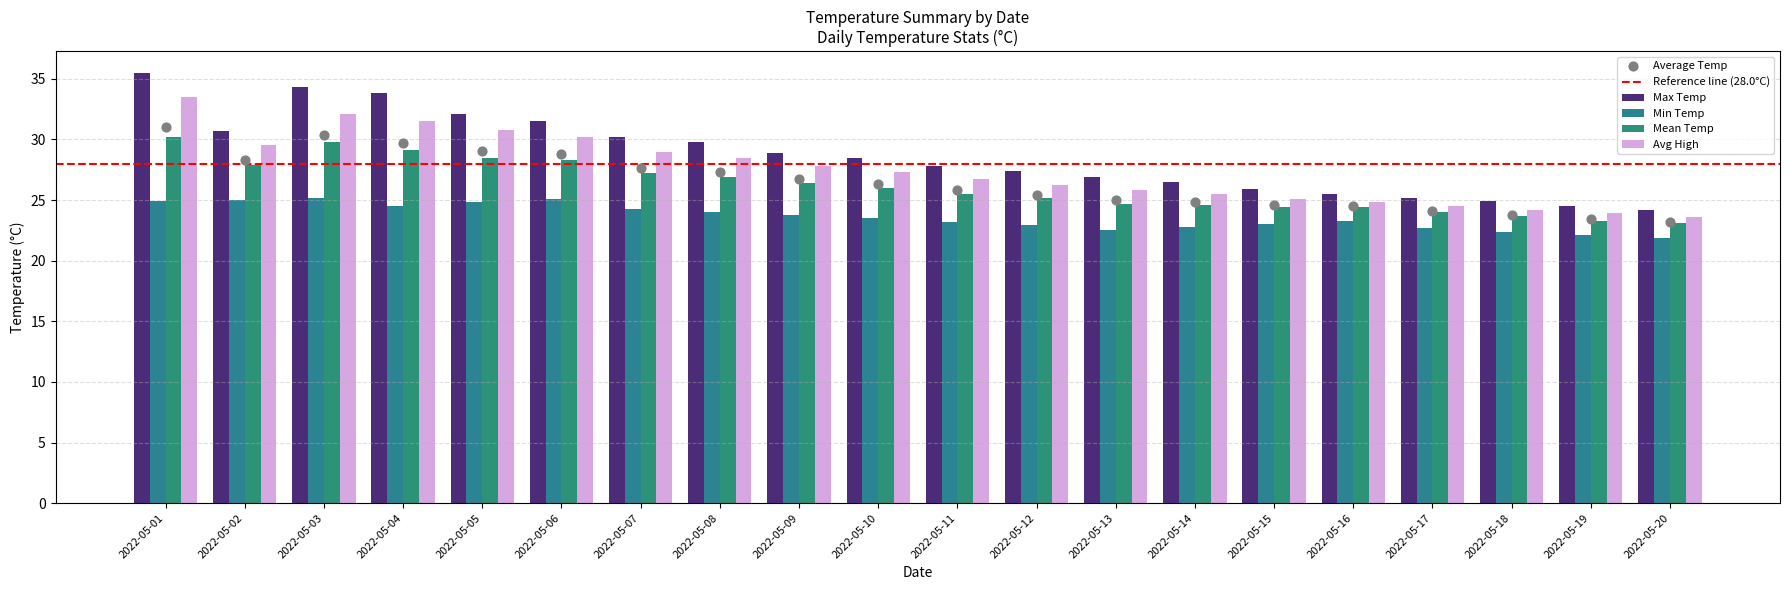

Which series has the widest spread of Y values?

Max Temp